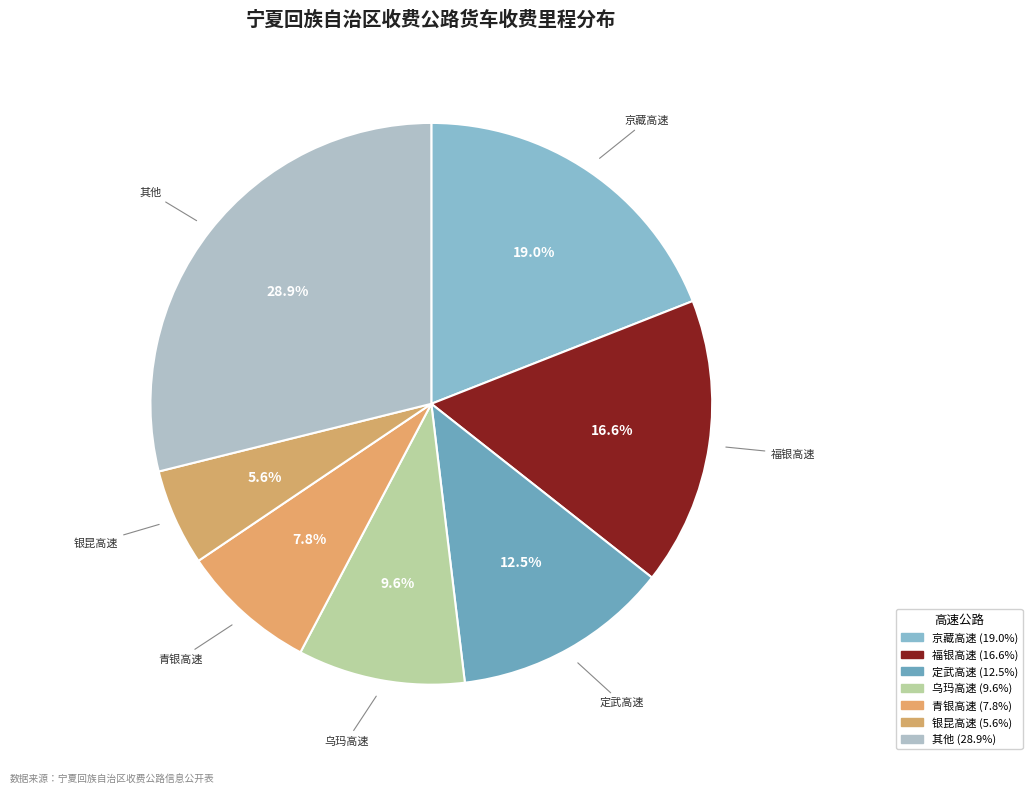

Count the number of slices in the pie.

7